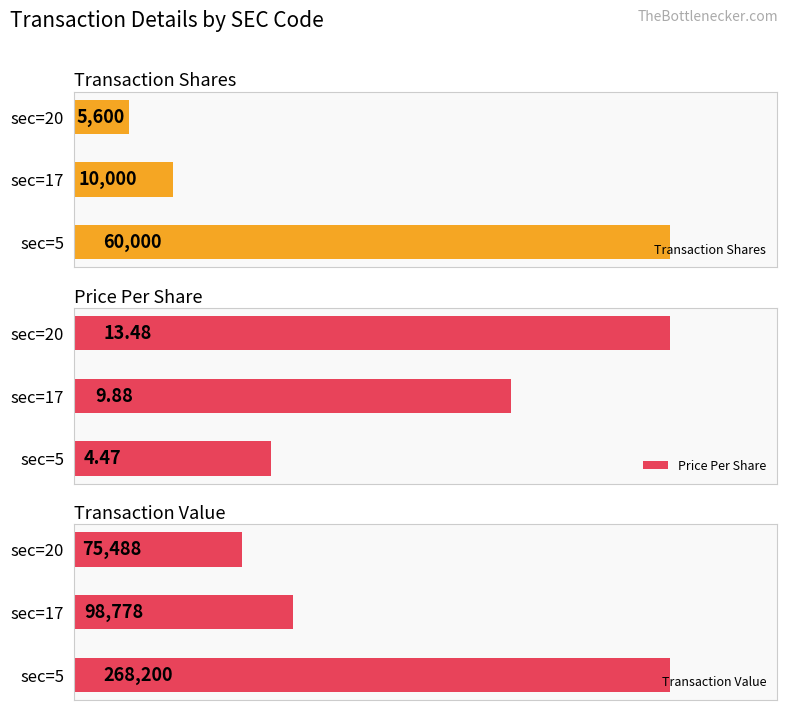

What is the value of the Price Per Share bar at the 1st from the left?

4.5